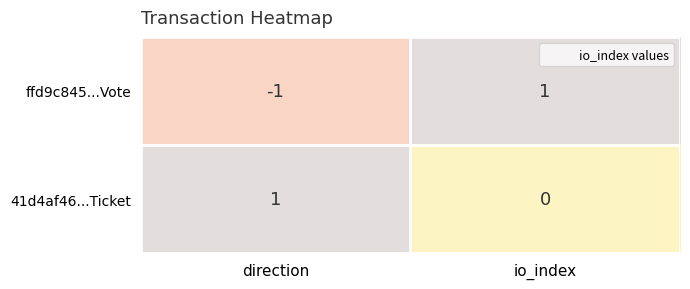

Which series has the widest spread of values?

ffd9c845...Vote